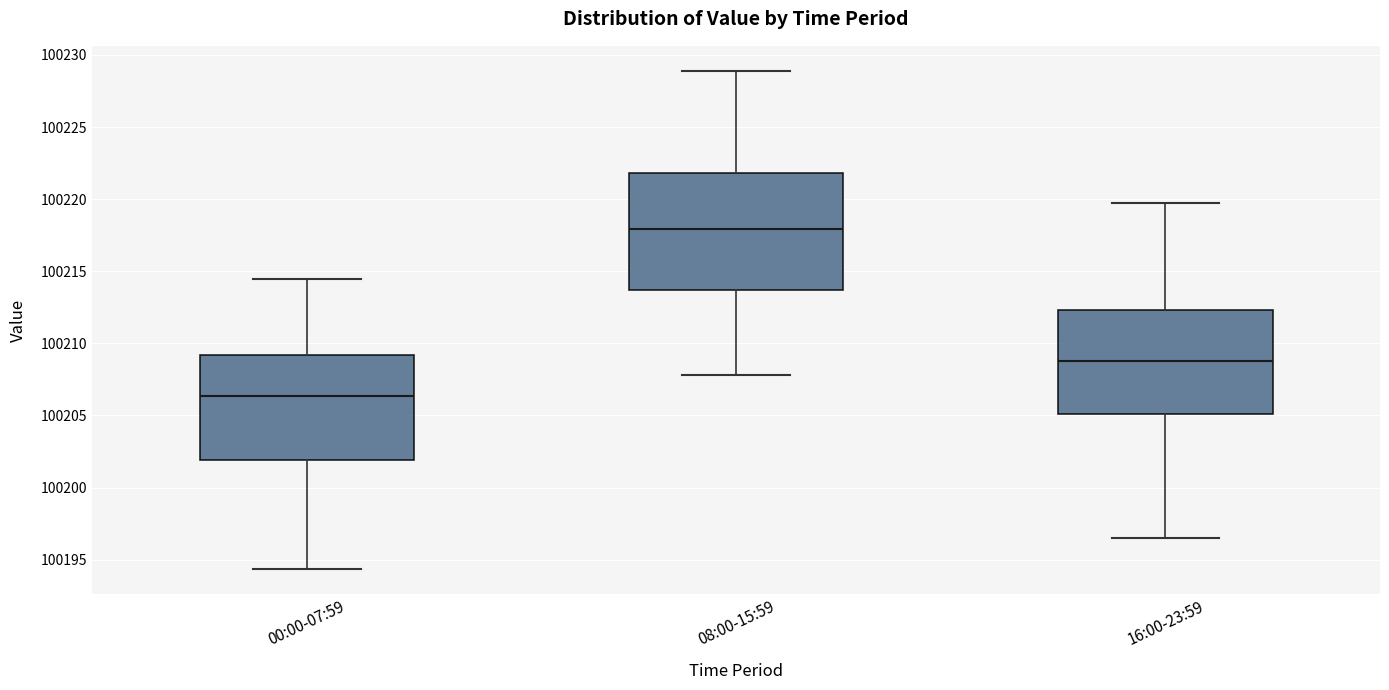

Reading left to right, transcribe this box plot: for each box, give where its median line is, the range the box spans, and where its two whiskers end, as read against the y-axis. The values are not printed on the chart, so give them approximately, as read against the axis.

00:00-07:59: median 100206.5, box 100202.0 to 100209.0, whiskers 100194.5 to 100214.5
08:00-15:59: median 100218.0, box 100213.5 to 100222.0, whiskers 100208.0 to 100229.0
16:00-23:59: median 100209.0, box 100205.0 to 100212.5, whiskers 100196.5 to 100219.5